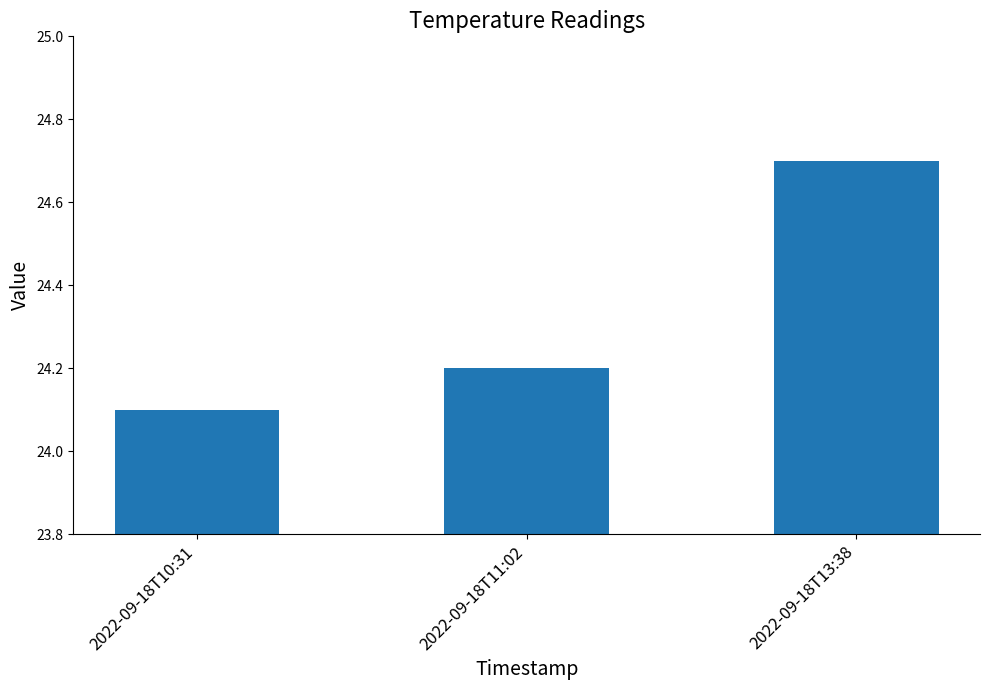

Count the values in the range 24 to 25.

3